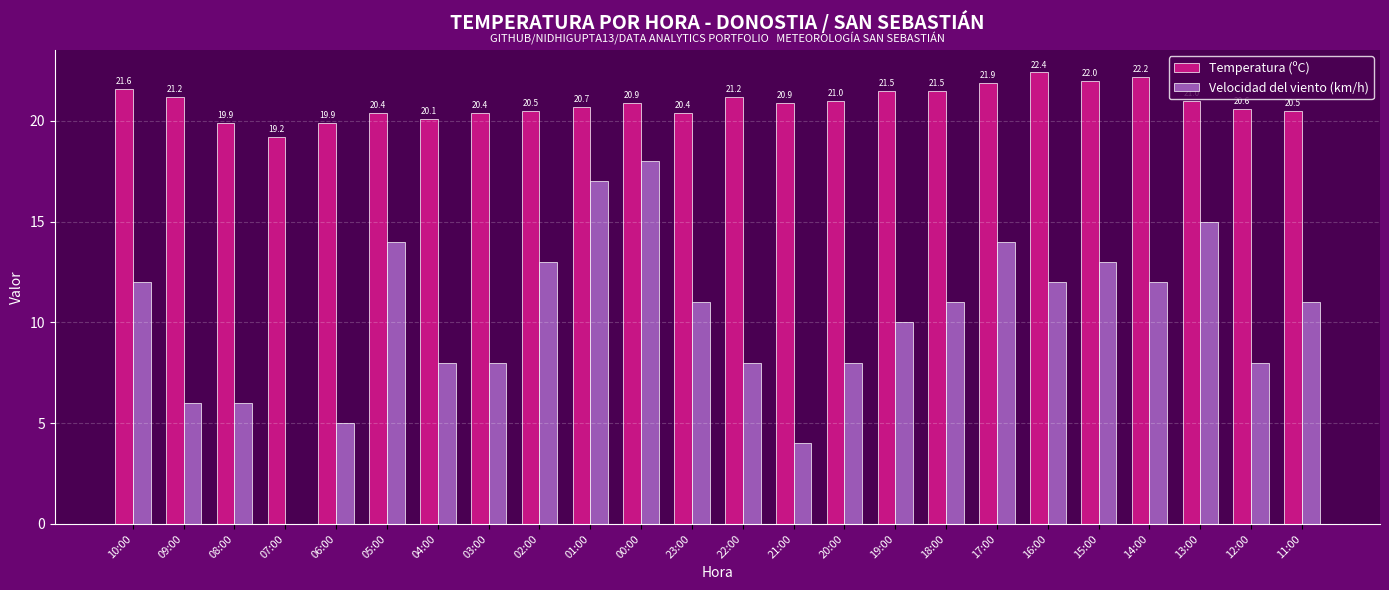

What is the sum of the Velocidad del viento (km/h) values at 18:00 and 21:00?

15.0